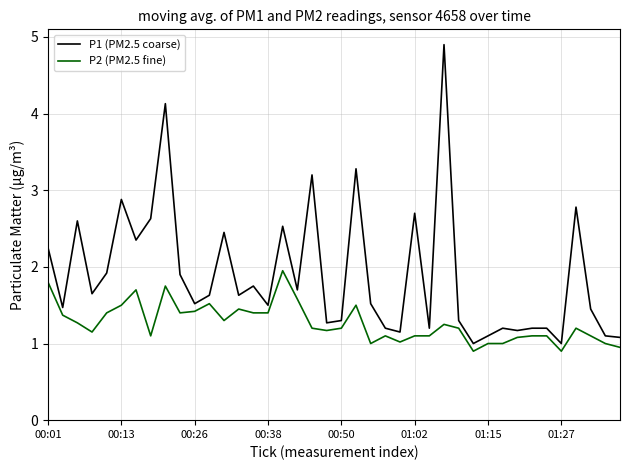

Count the number of data series in this chart.

2